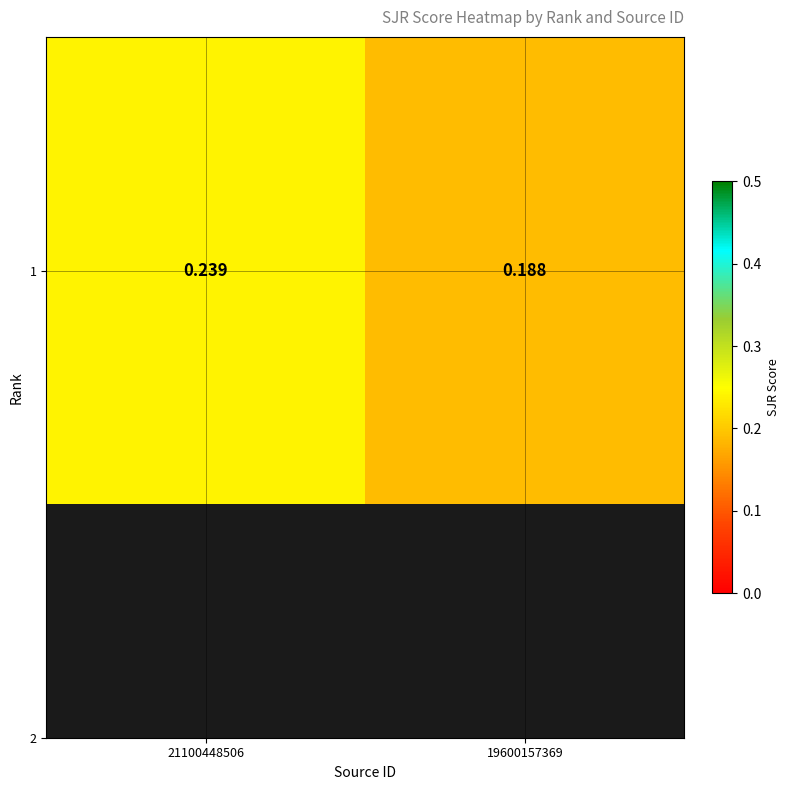

Reading left to right, transcribe all the data shown in this chart.

21100448506=0.2	19600157369=0.2